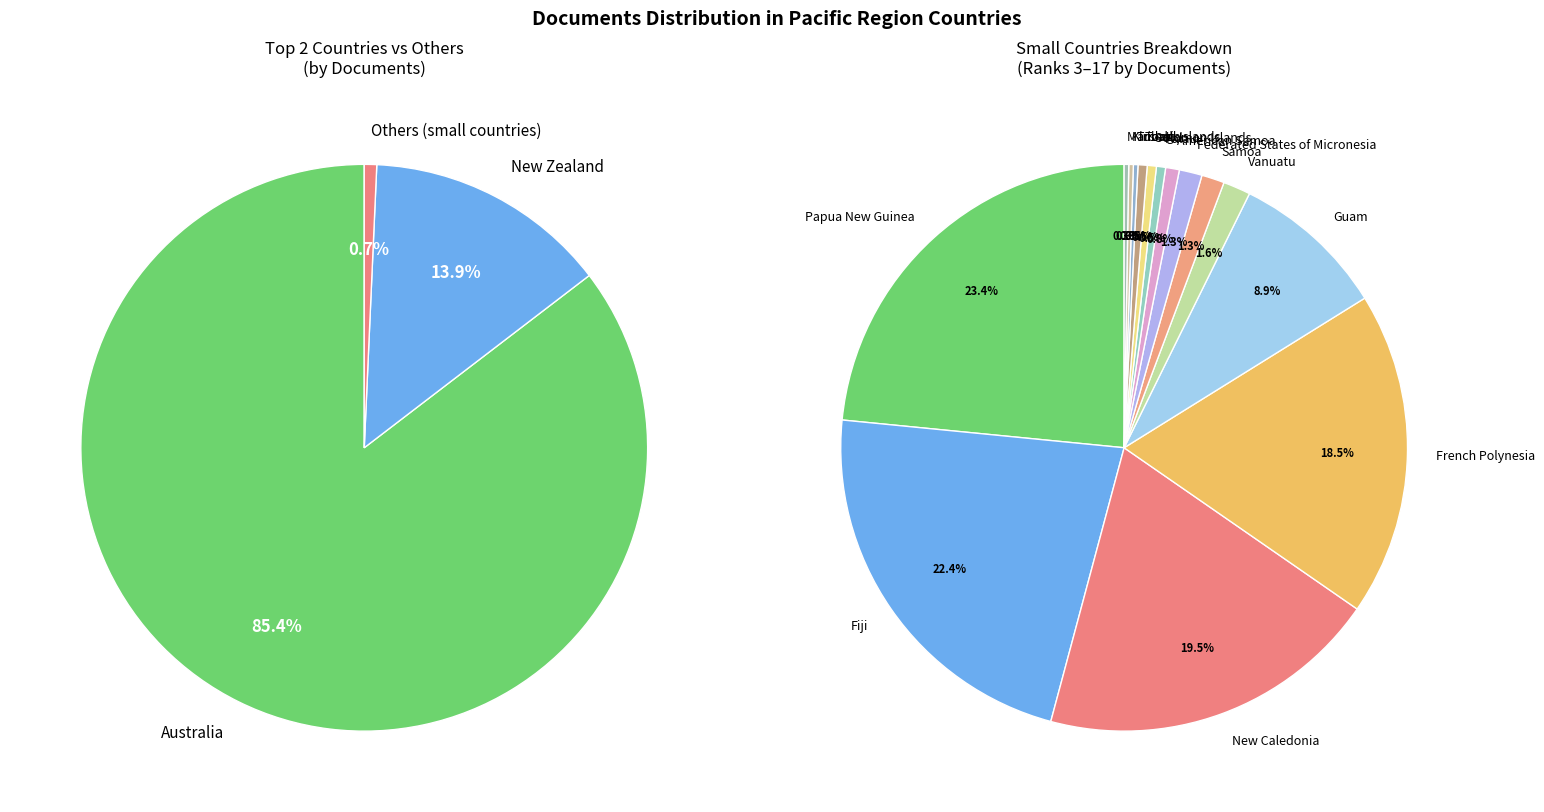

Is there any slice that represents more than half of the pie?

Yes